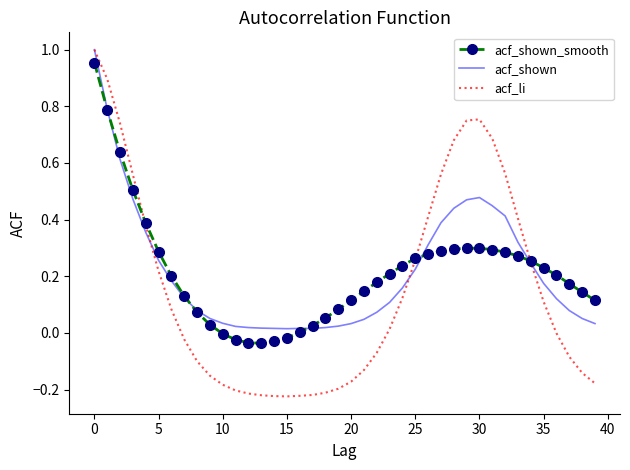

Which series has the widest spread of values?

acf_li